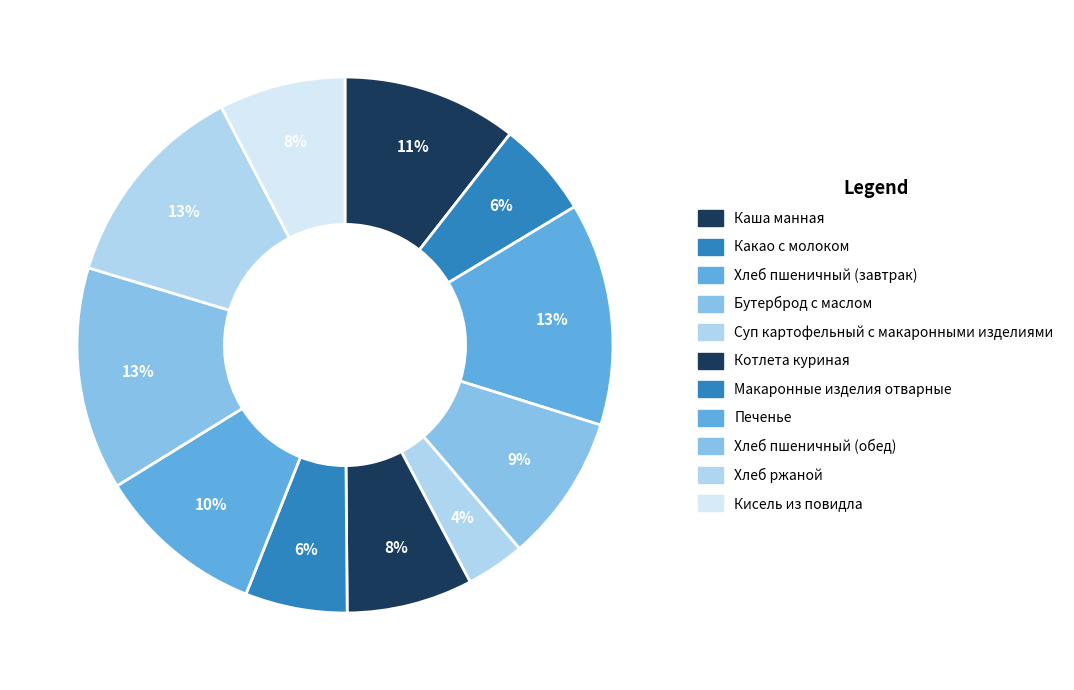

What percentage is the Какао с молоком slice, to the nearest percent?

6%